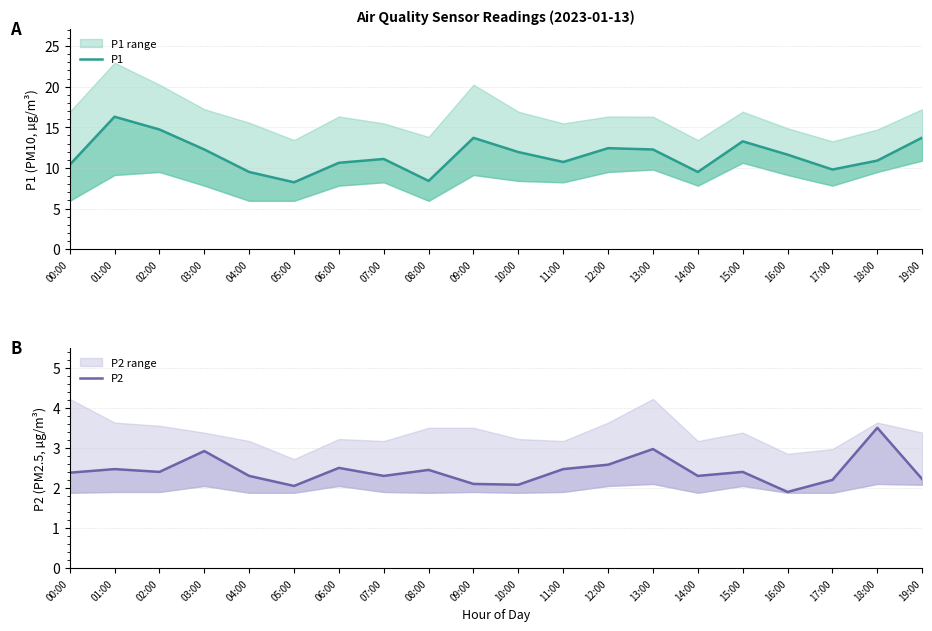

Is it true that P2 equals 3.0 at 13:00?

True